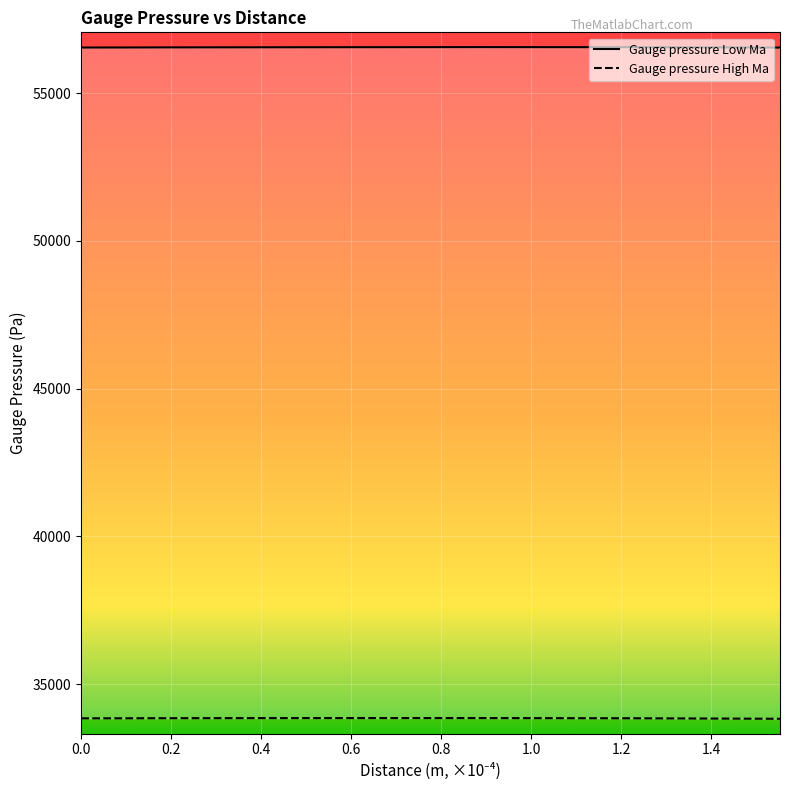

Which series has the widest spread of values?

Gauge pressure High Ma